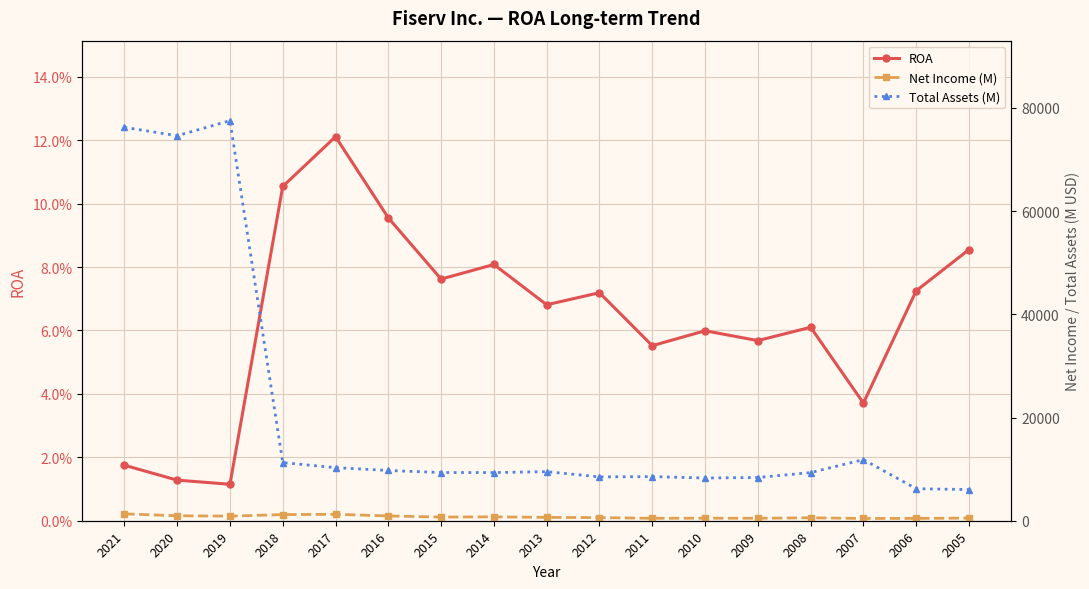

Reading left to right, extract all data points from this chart.

ROA: 2021=0.0	2020=0.0	2019=0.0	2018=0.1	2017=0.1	2016=0.1	2015=0.1	2014=0.1	2013=0.1	2012=0.1	2011=0.1	2010=0.1	2009=0.1	2008=0.1	2007=0.0	2006=0.1	2005=0.1
Net Income (M): 2021=1334.0	2020=958.0	2019=893.0	2018=1187.0	2017=1246.0	2016=930.0	2015=712.0	2014=754.0	2013=648.0	2012=611.0	2011=472.0	2010=496.0	2009=476.0	2008=569.0	2007=439.0	2006=450.0	2005=516.0
Total Assets (M): 2021=76249.0	2020=74619.0	2019=77539.0	2018=11262.0	2017=10289.0	2016=9743.0	2015=9340.0	2014=9337.0	2013=9513.0	2012=8497.0	2011=8548.0	2010=8281.0	2009=8378.0	2008=9331.0	2007=11846.0	2006=6208.0	2005=6040.0